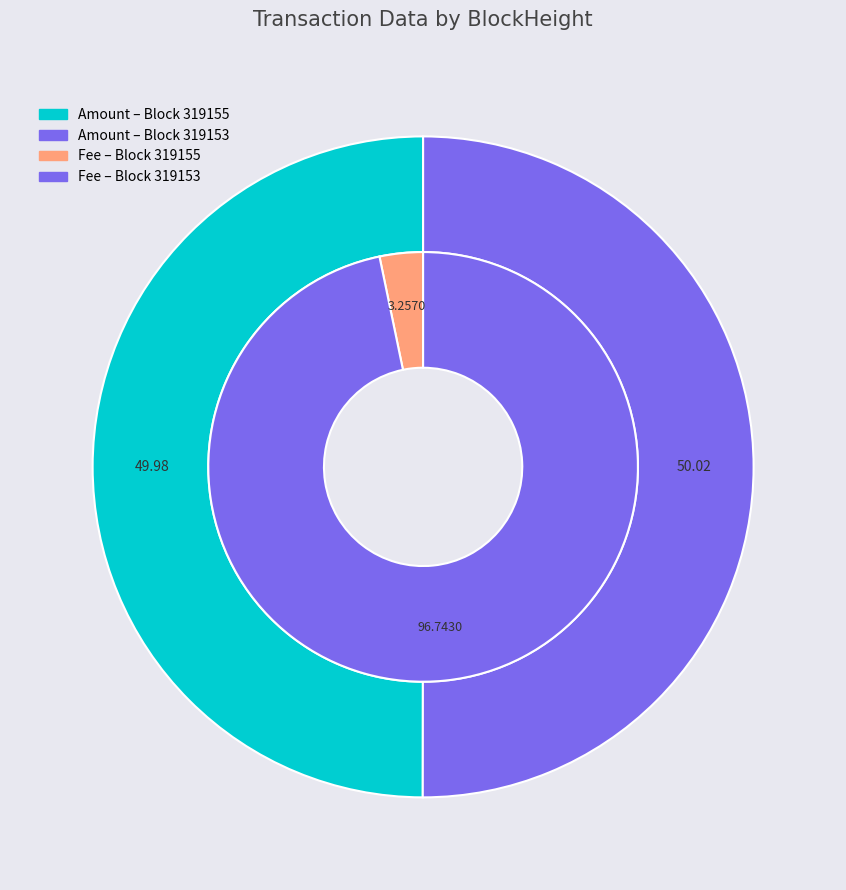

Is 319153 the majority of the pie?

Yes